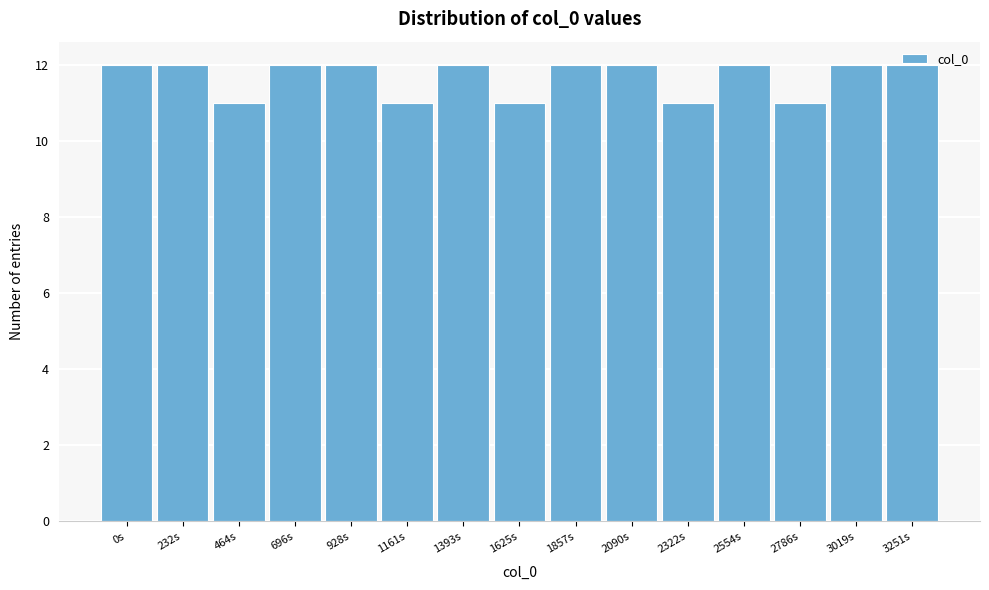

What is the label of the 6th bar from the left?

1161s